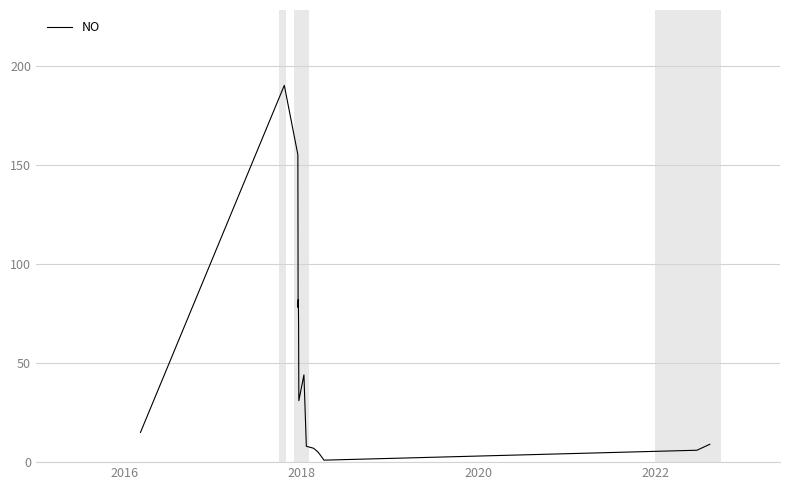

What is the difference between the maximum and minimum values?

189